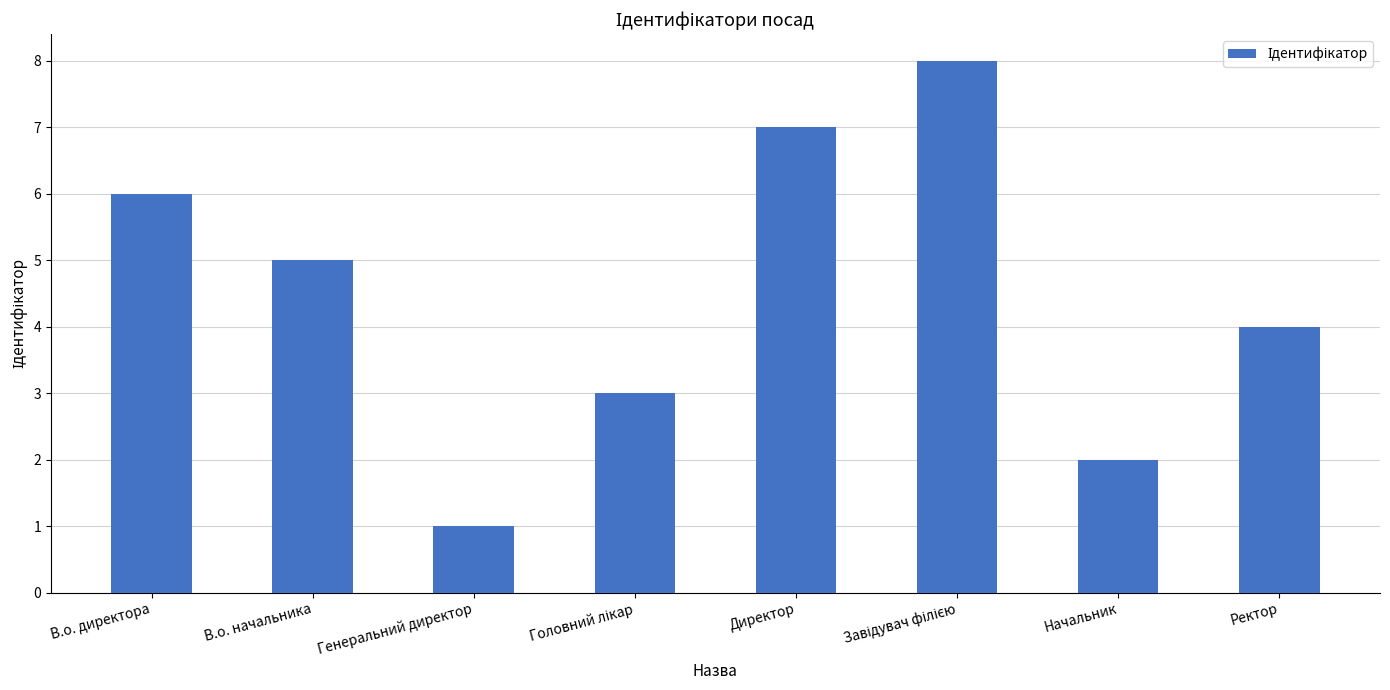

What is the minimum value shown in the chart?

1